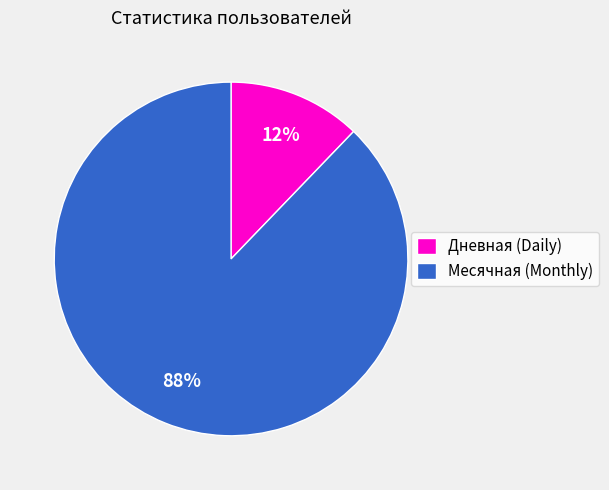

Combined, do Дневная (Daily) and Месячная (Monthly) account for over 50%?

Yes